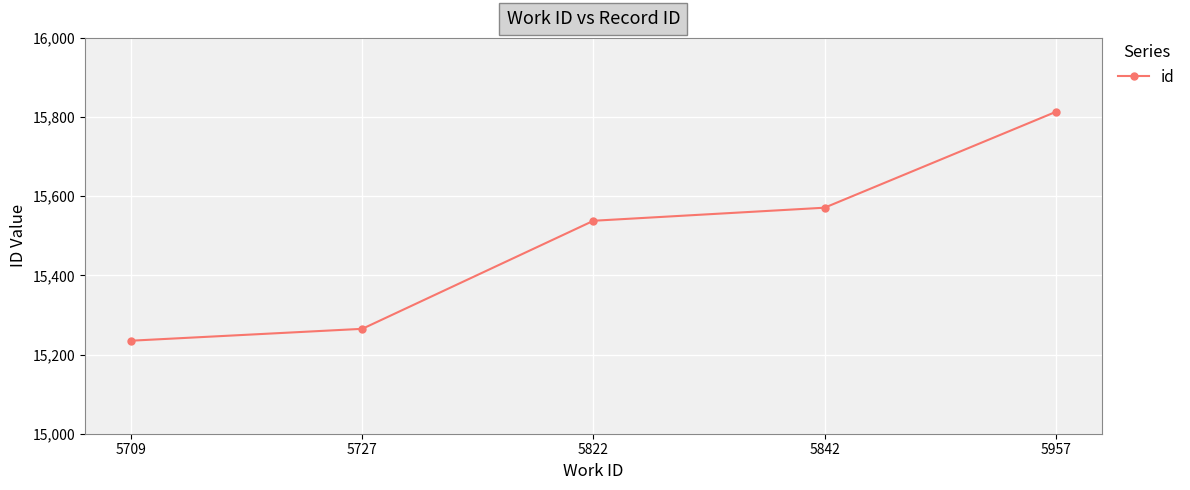

Between 5842 and 5727, which is larger?

5842